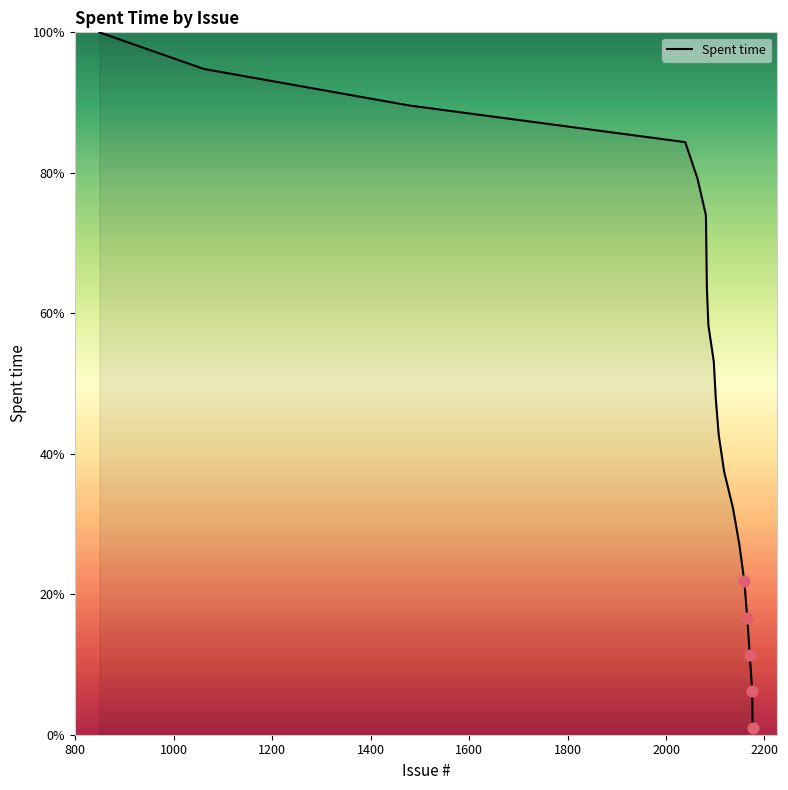

What is the maximum value shown in the chart?

100.0